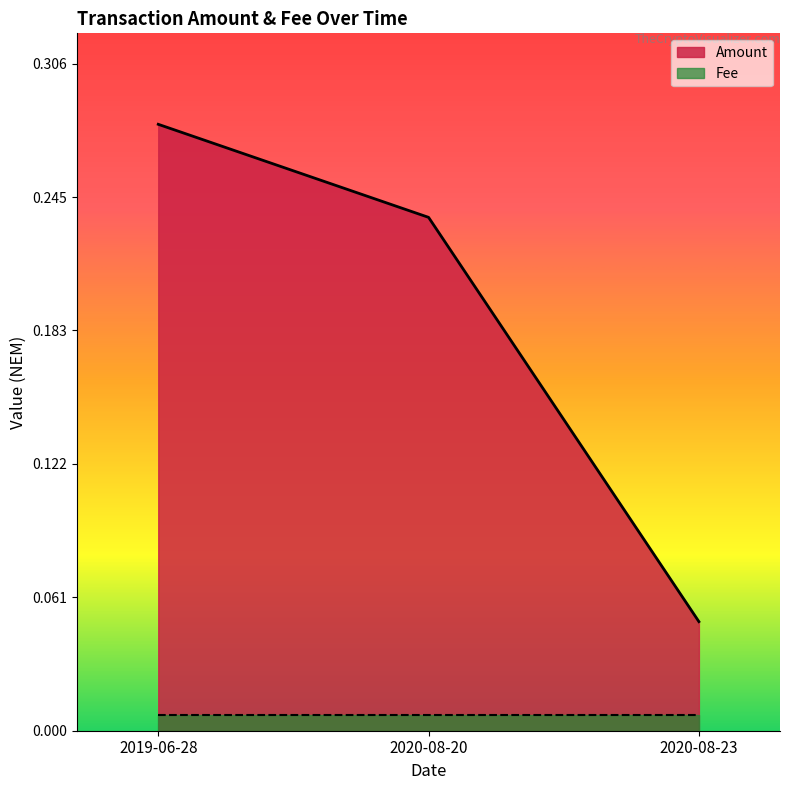

What is the difference between the maximum and minimum values?

0.2